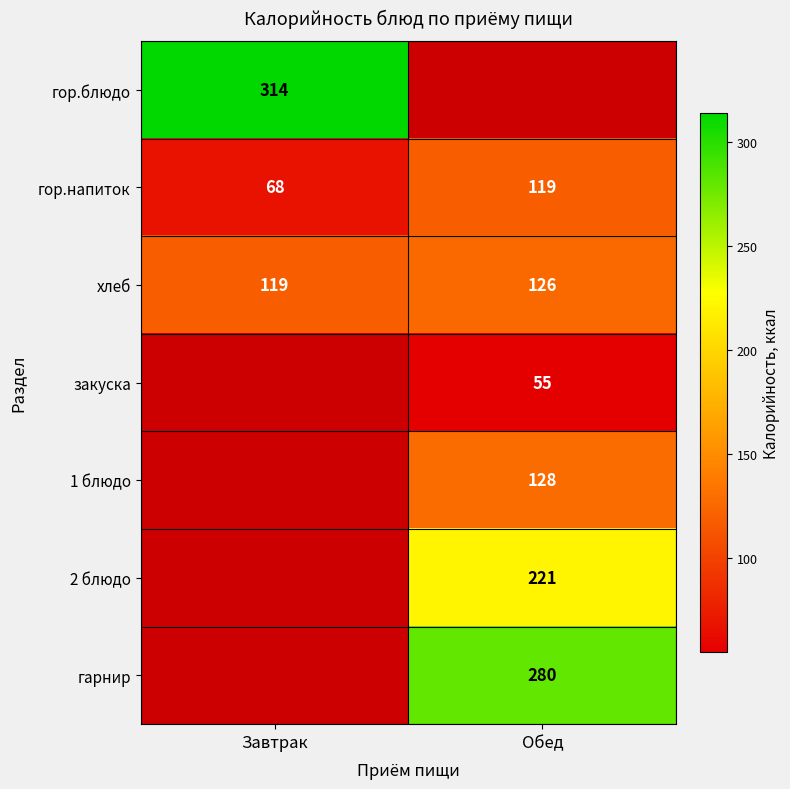

Count the number of data series in this chart.

7